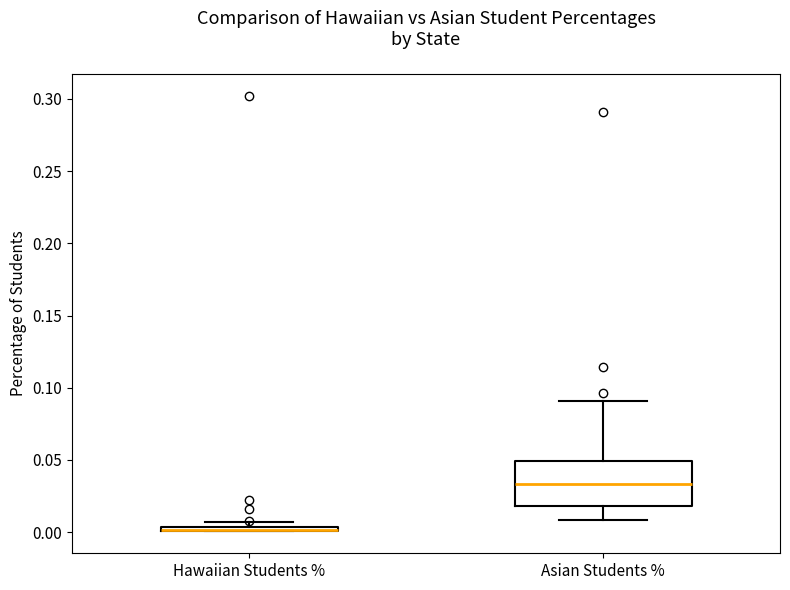

Comparing the boxes themselves (not the whiskers), which one is the tallest?

Asian Students %